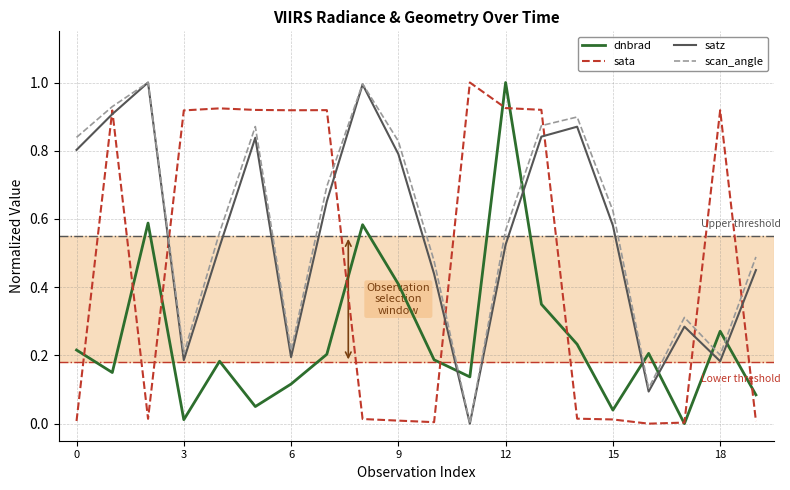

What is the maximum value shown in the chart?

1.0